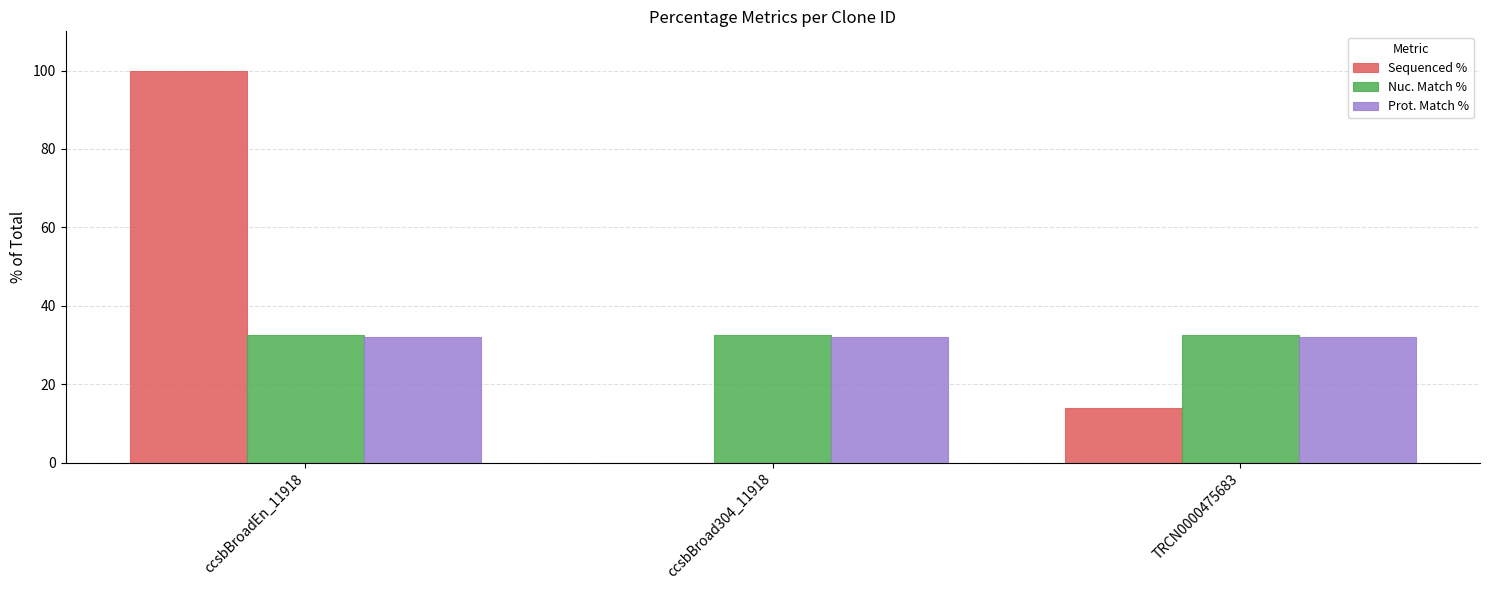

What is the sum of all Sequenced % values?

114.0